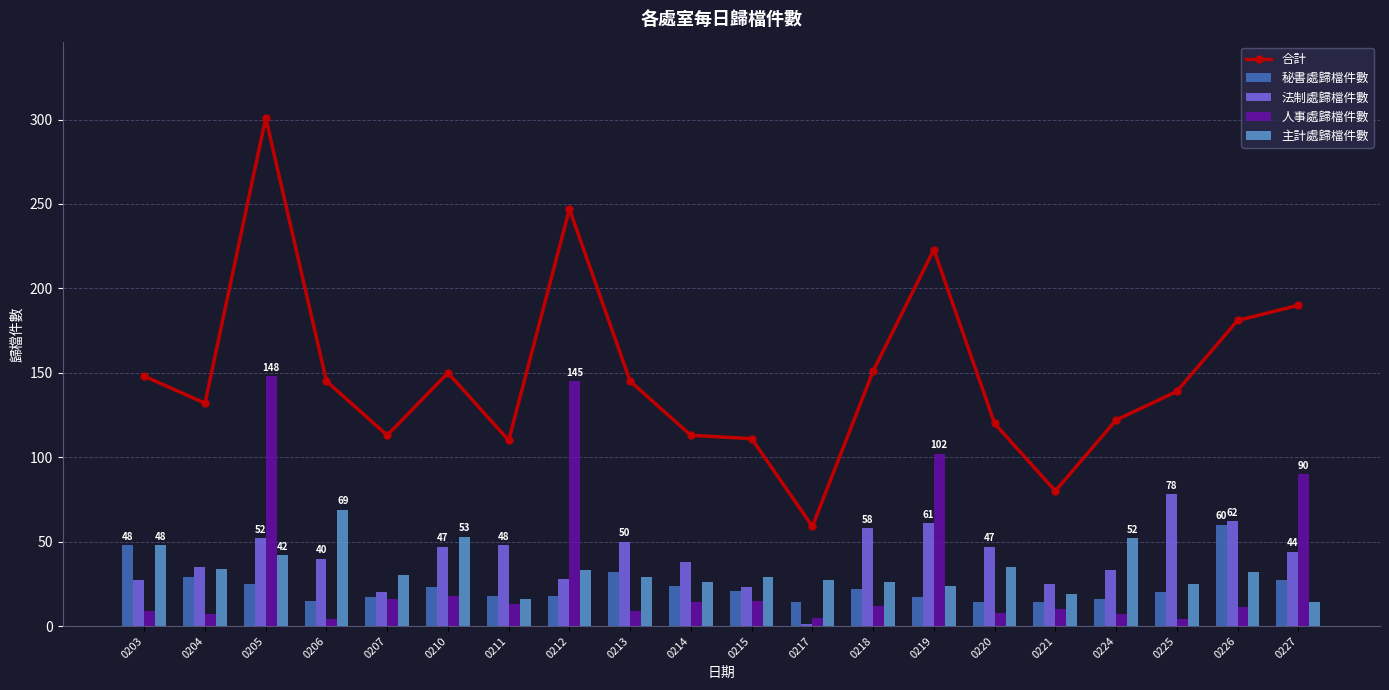

What is the value of the 合計 bar at the 1st from the left?

148